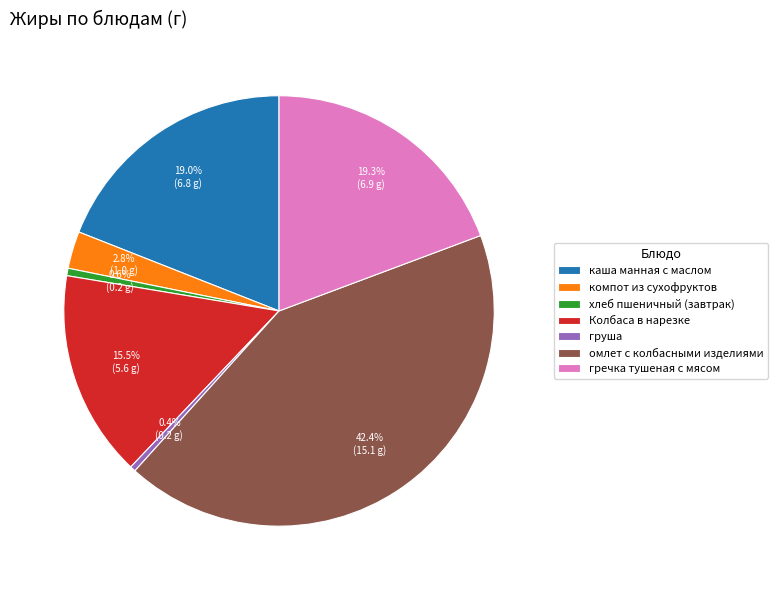

To the nearest percent, what is the difference between the largest and smallest slice percentages?

42%